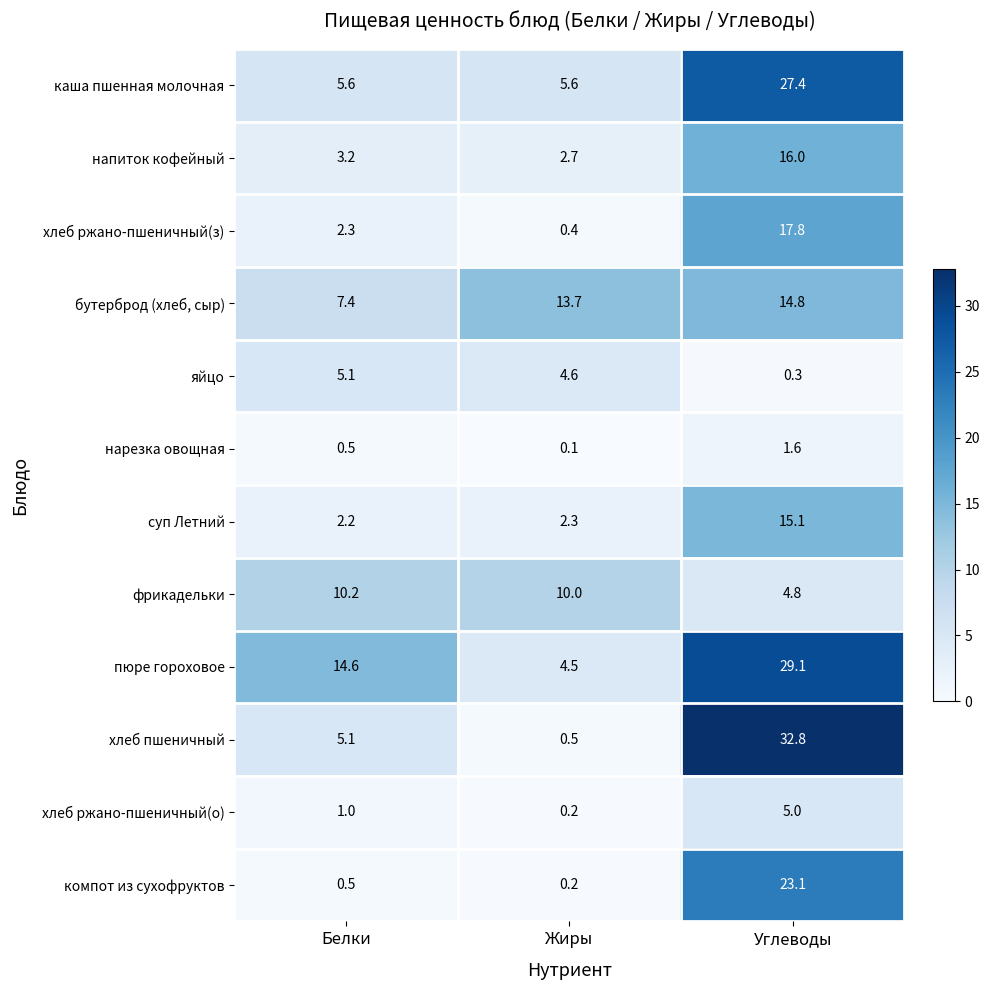

How many data points in хлеб ржано-пшеничный(з) are above 2?

2